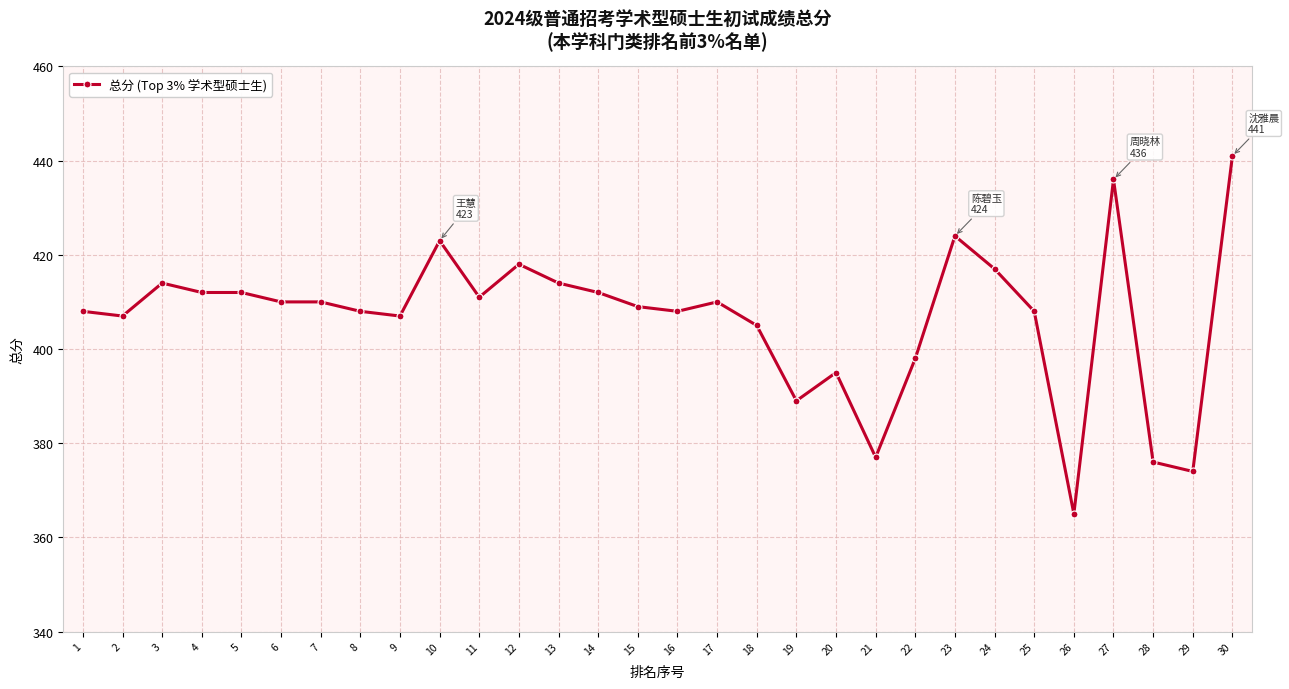

What is the change in value from 12 to 13?

-4